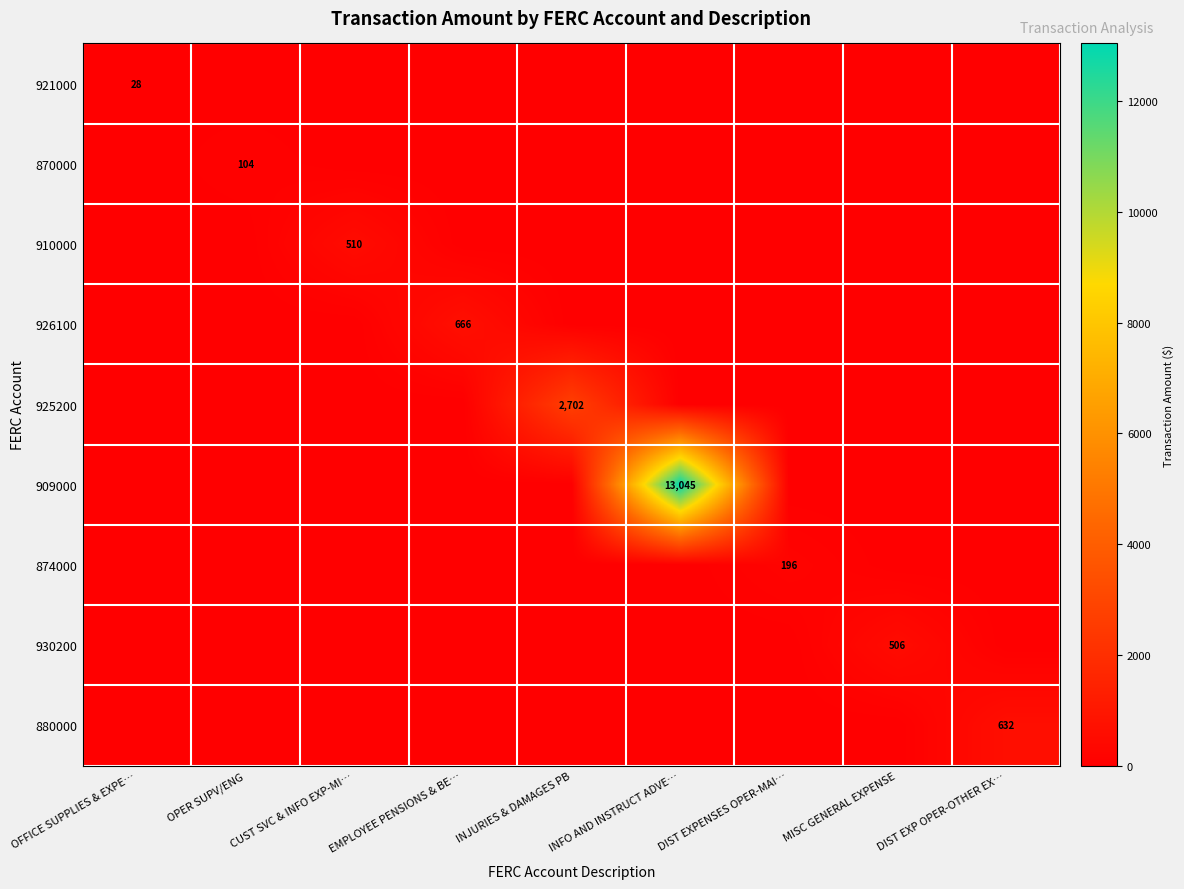

Is it true that 870000 equals 104 at OPER SUPV/ENG?

True